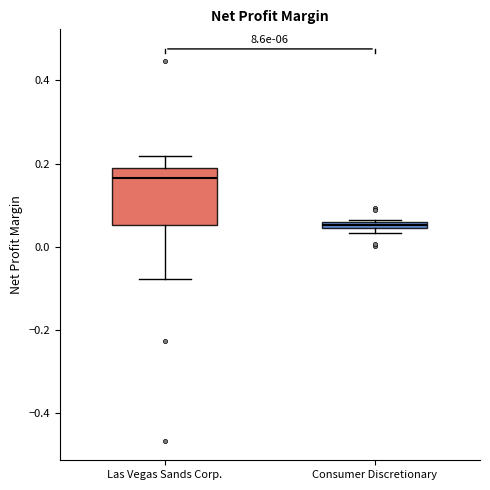

Which box has the highest median line?

Las Vegas Sands Corp.